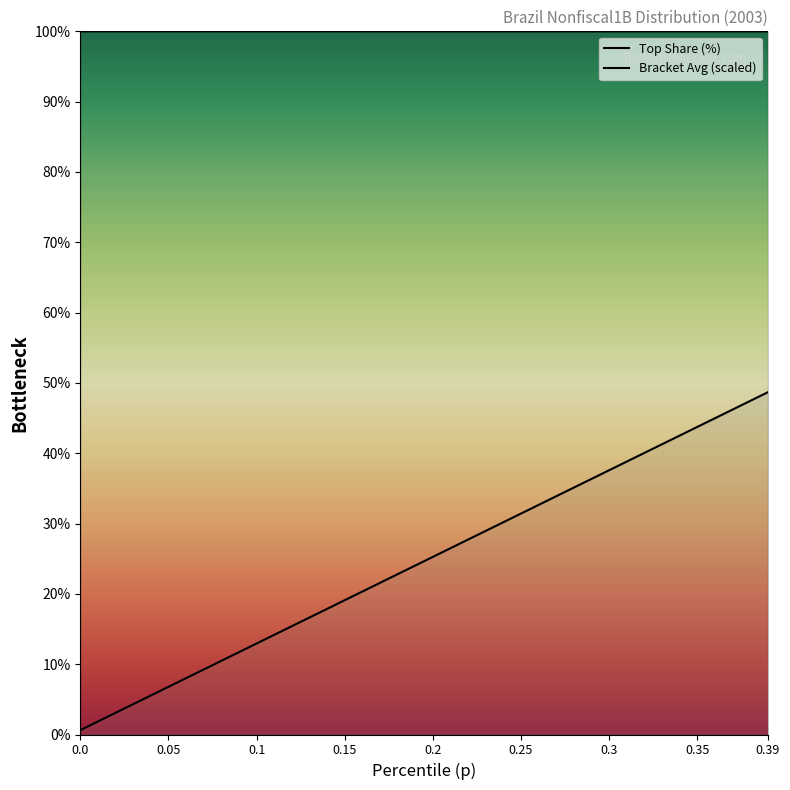

What is the sum of all Top Share (%) values?

3999.9